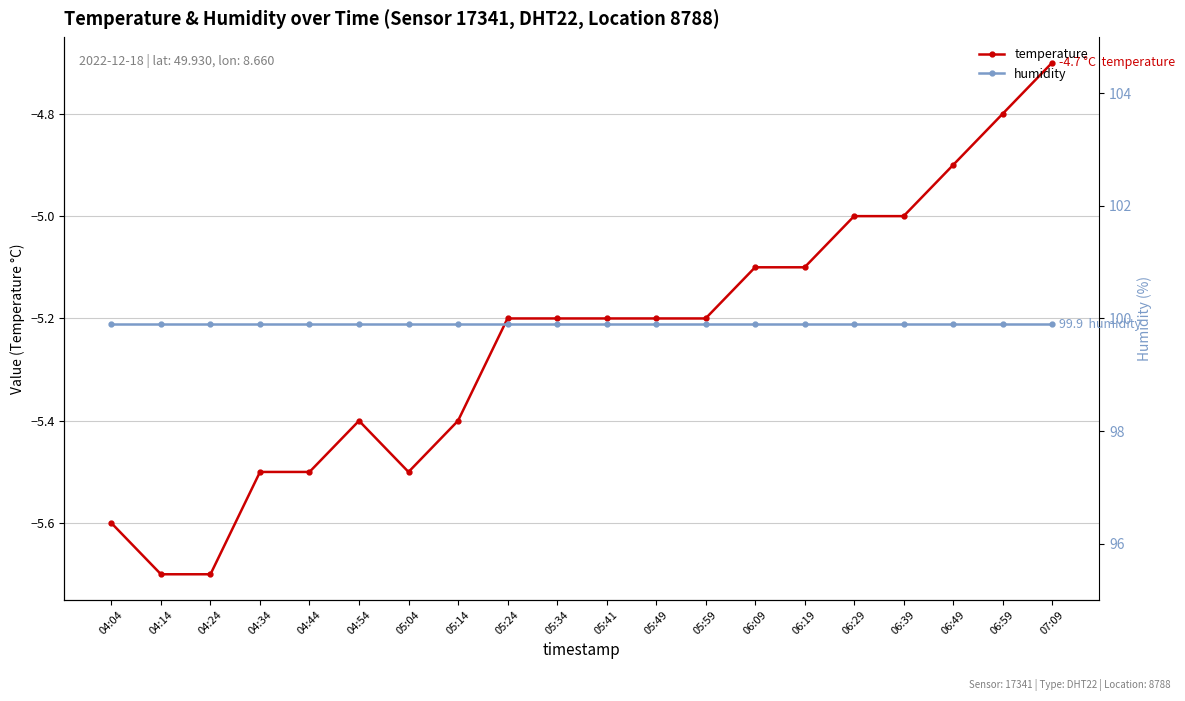

What is the label of the 7th point from the right?

06:09